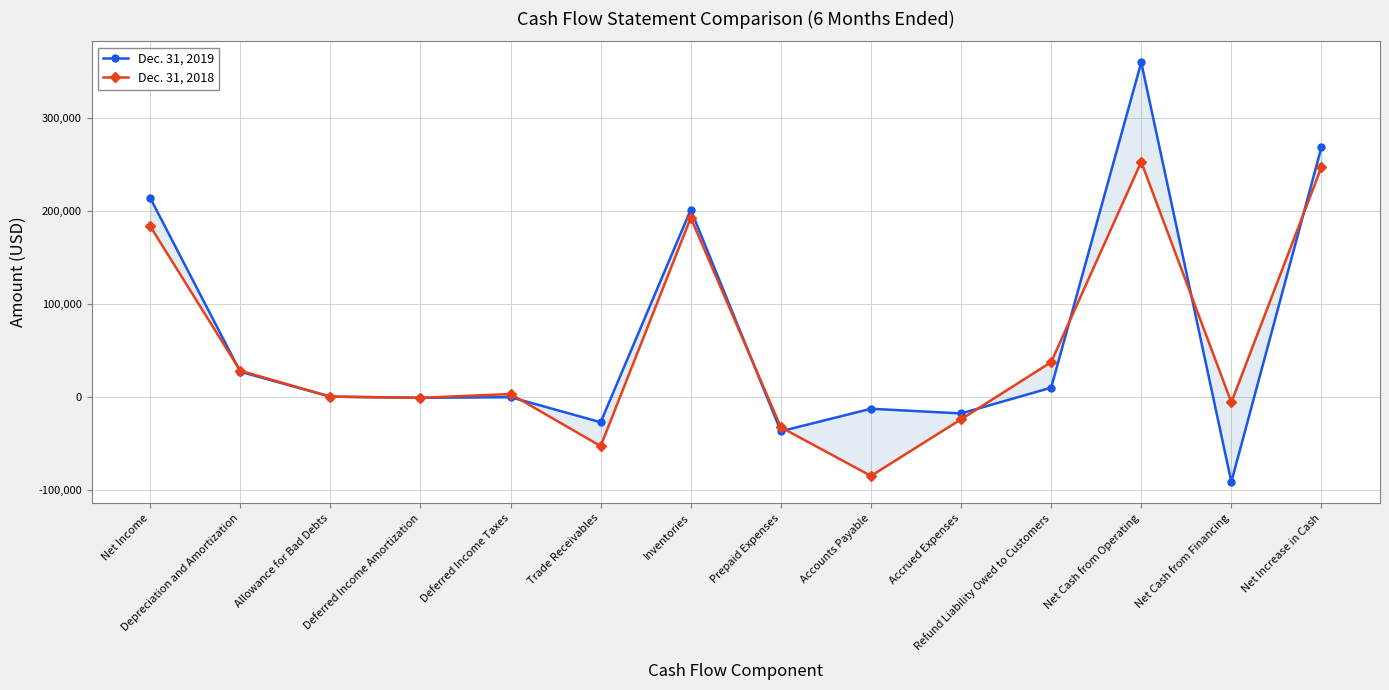

What is the sum of the Dec. 31, 2019 values at Depreciation and Amortization and Trade Receivables?

446